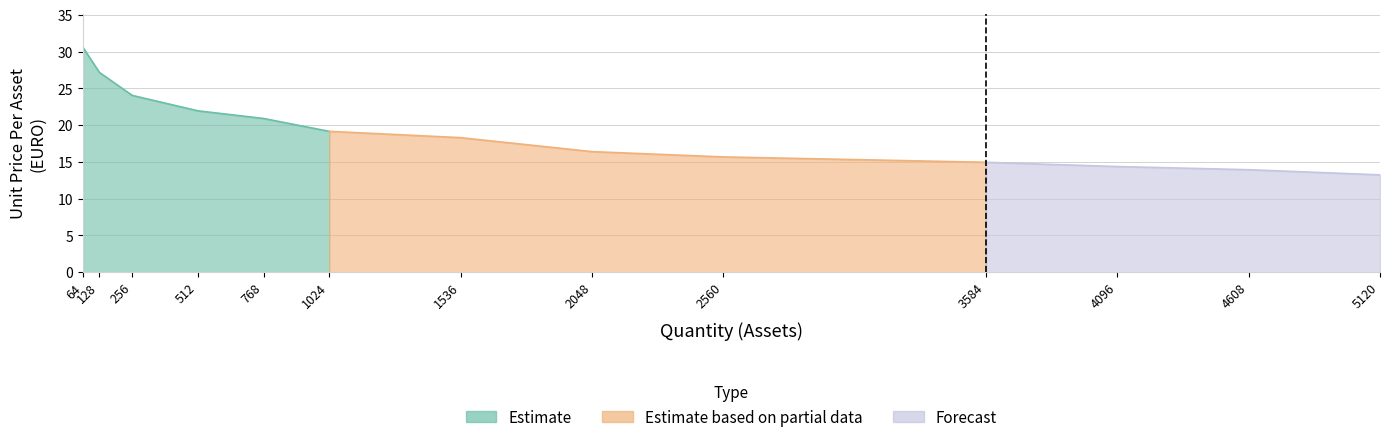

What is the change in value from 1024 to 1536?

-0.9